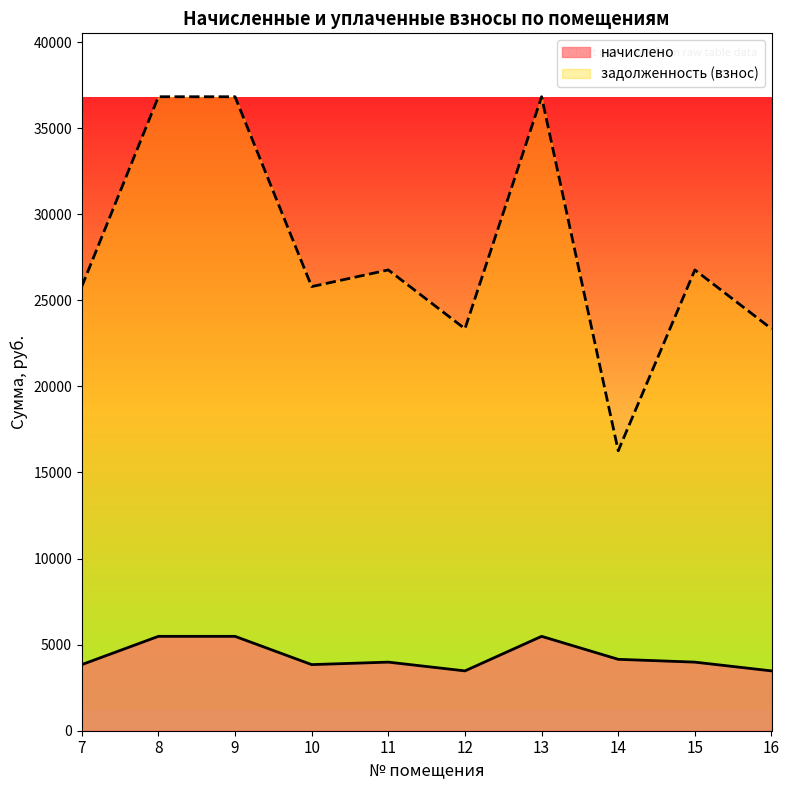

Reading left to right, what are all the values shown in this chart?

начислено: 3840.0	5481.6	5481.6	3840.0	3984.0	3475.2	5481.6	4147.2	3984.0	3475.2
задолженность (взнос): 25795.2	36822.7	36822.7	25795.2	26762.6	23344.6	36822.7	16259.0	26762.6	23344.6